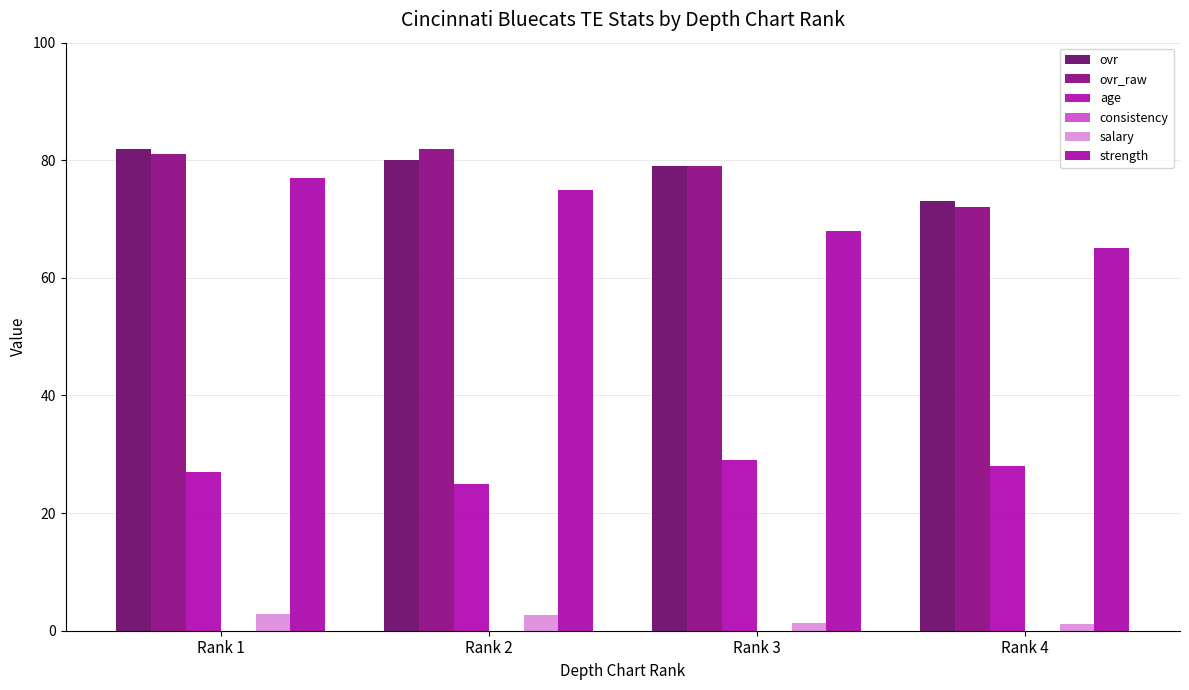

What is the value of the ovr bar at the 1st from the left?

82.0